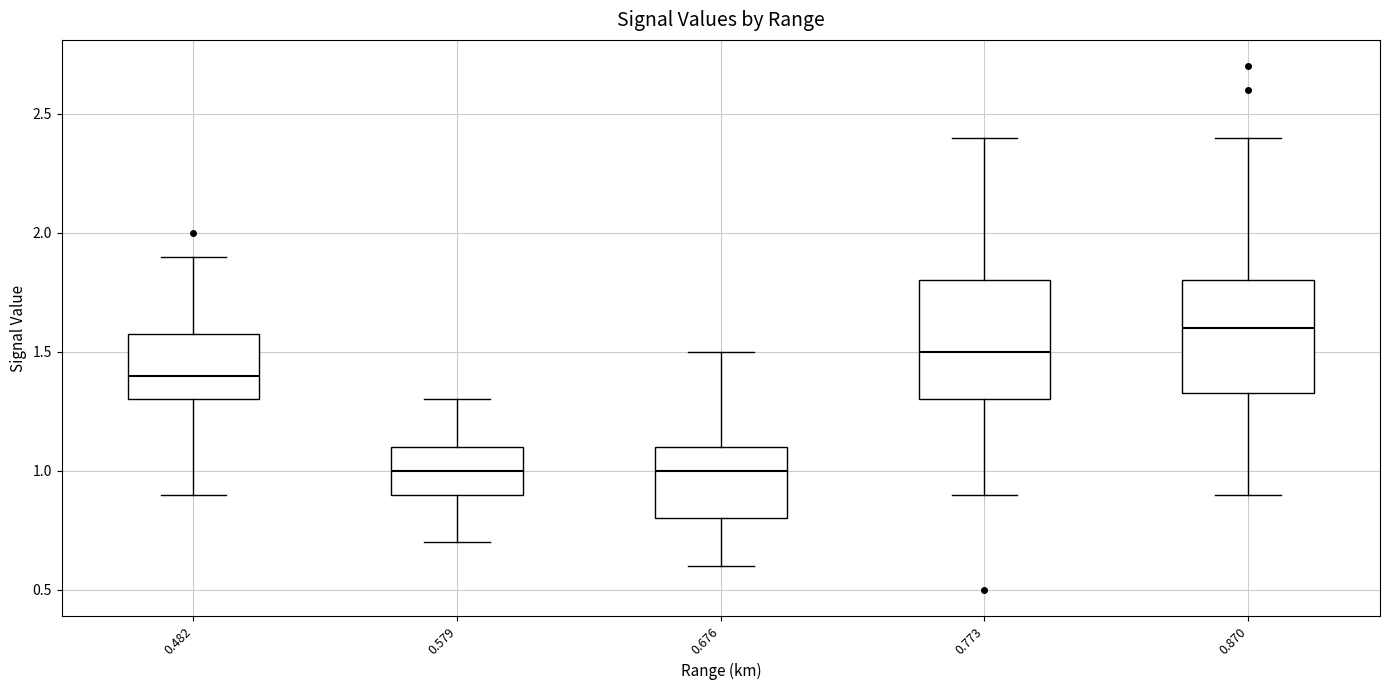

Reading left to right, read every box against the y-axis: the position of its median line, the range the box covers, and the ends of its whiskers. The values are not printed on the chart, so give them approximately, as read against the axis.

0.482: median 1.40, box 1.30 to 1.60, whiskers 0.90 to 1.90
0.579: median 1.00, box 0.90 to 1.10, whiskers 0.70 to 1.30
0.676: median 1.00, box 0.80 to 1.10, whiskers 0.60 to 1.50
0.773: median 1.50, box 1.30 to 1.80, whiskers 0.90 to 2.40
0.870: median 1.60, box 1.35 to 1.80, whiskers 0.90 to 2.40